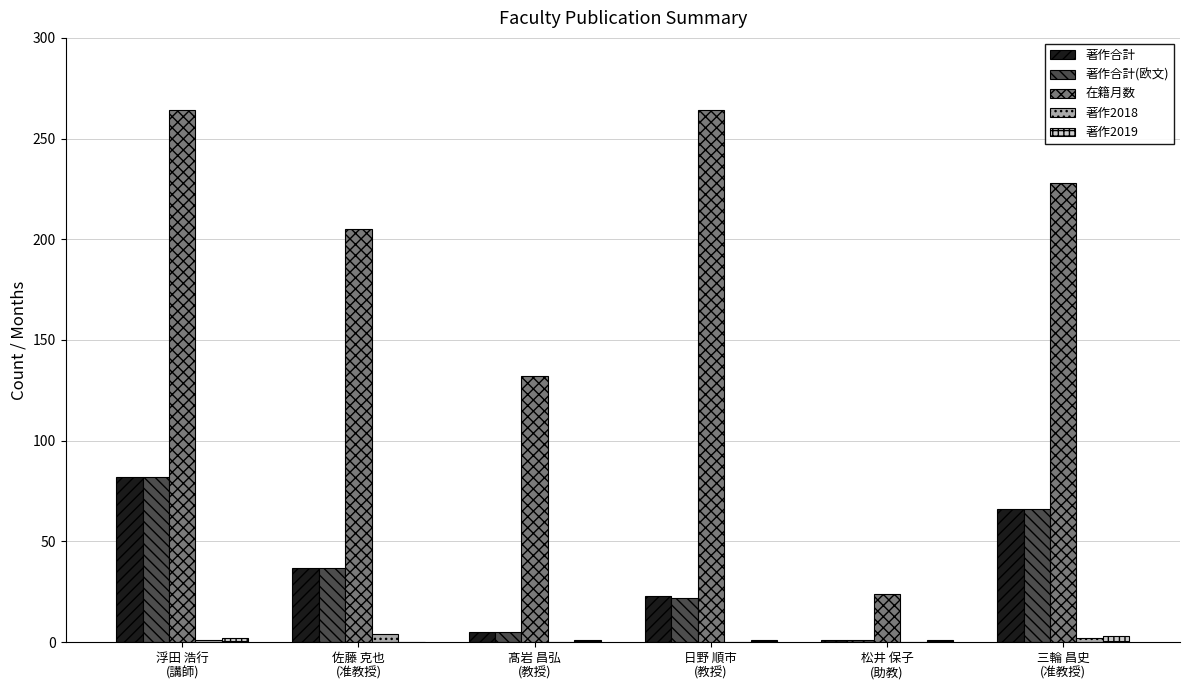

True or false: 著作2019 has a value of 3 at 三輪 昌史
(准教授).

True